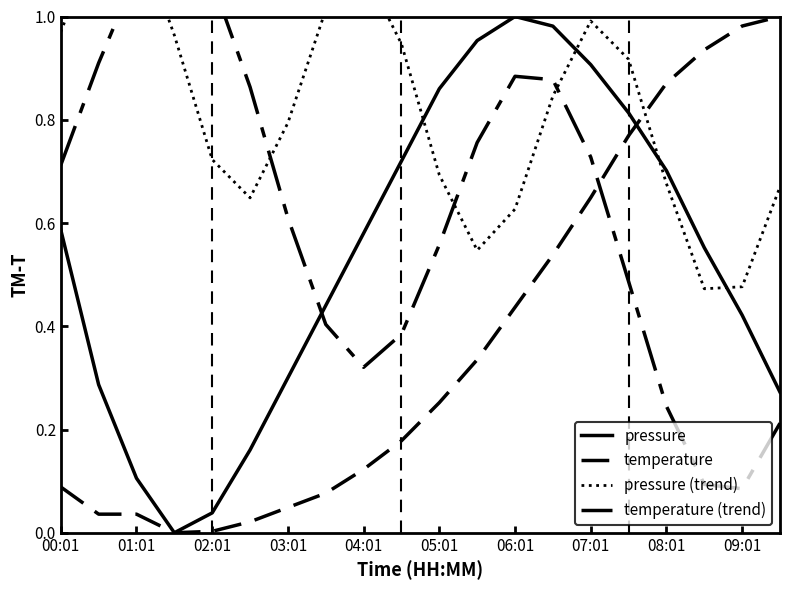

Does the chart display data point markers on the line(s)?

No